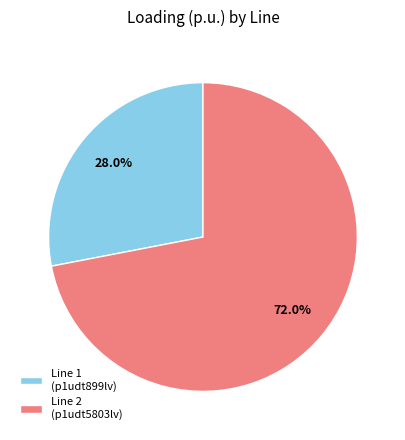

What is the majority slice?

Line 2 (p1udt5803lv)